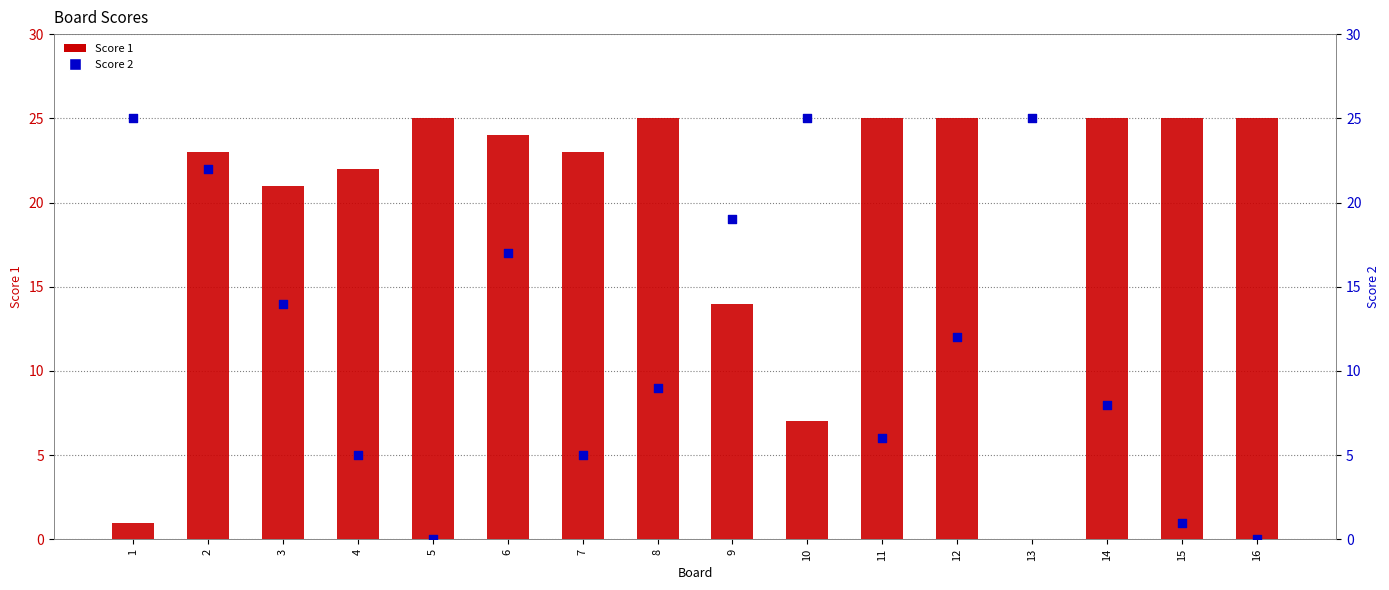

Which series has the largest total across all categories?

Score 1